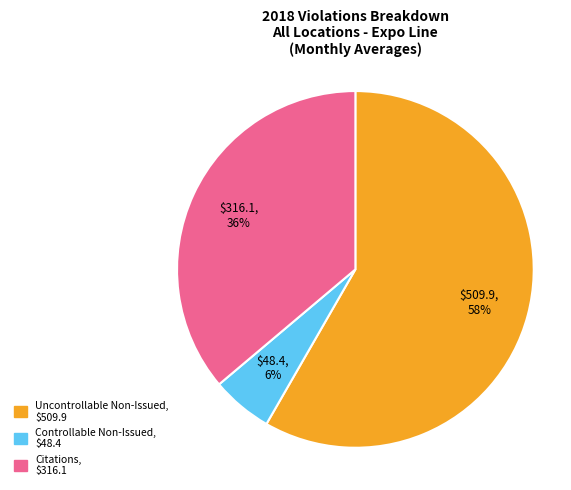

Which has a higher value, Citations or Uncontrollable Non-Issued?

Uncontrollable Non-Issued